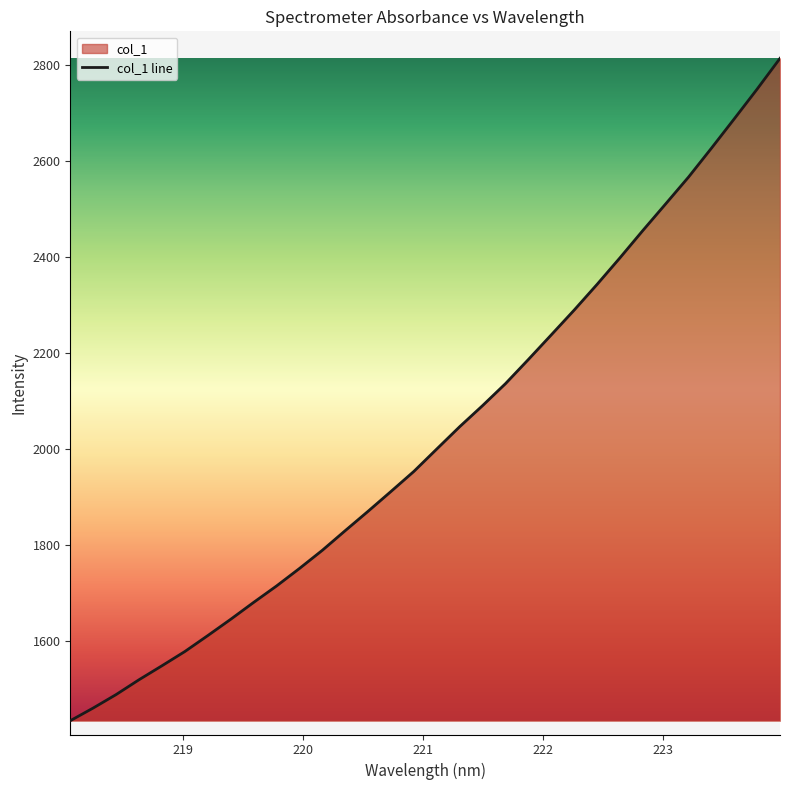

What is the sum of all values?

64921.8